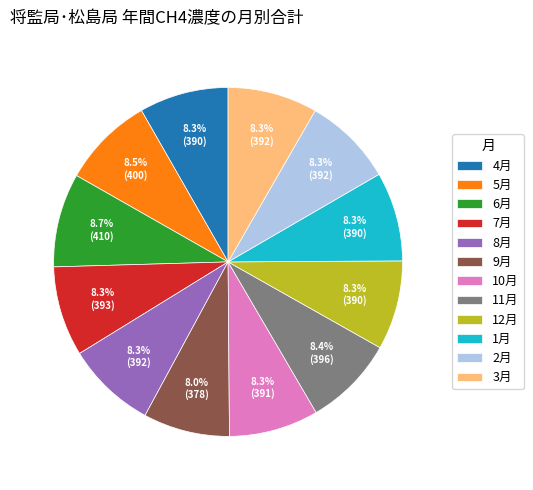

Count the number of slices in the pie.

12